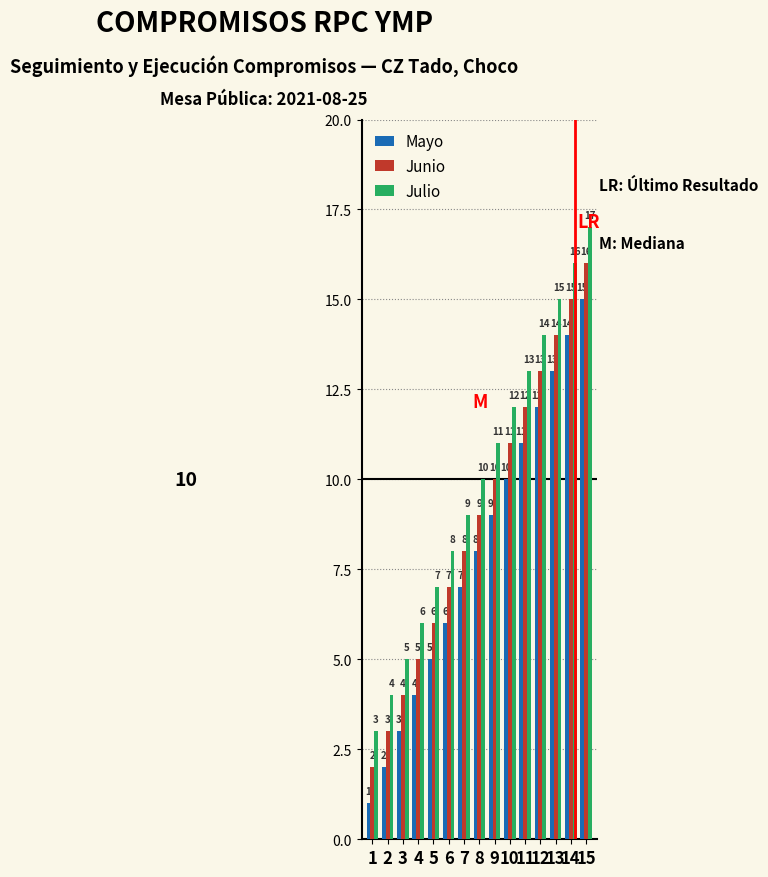

Reading left to right, extract all data points from this chart.

Mayo: 1=1	2=2	3=3	4=4	5=5	6=6	7=7	8=8	9=9	10=10	11=11	12=12	13=13	14=14	15=15
Junio: 1=2	2=3	3=4	4=5	5=6	6=7	7=8	8=9	9=10	10=11	11=12	12=13	13=14	14=15	15=16
Julio: 1=3	2=4	3=5	4=6	5=7	6=8	7=9	8=10	9=11	10=12	11=13	12=14	13=15	14=16	15=17